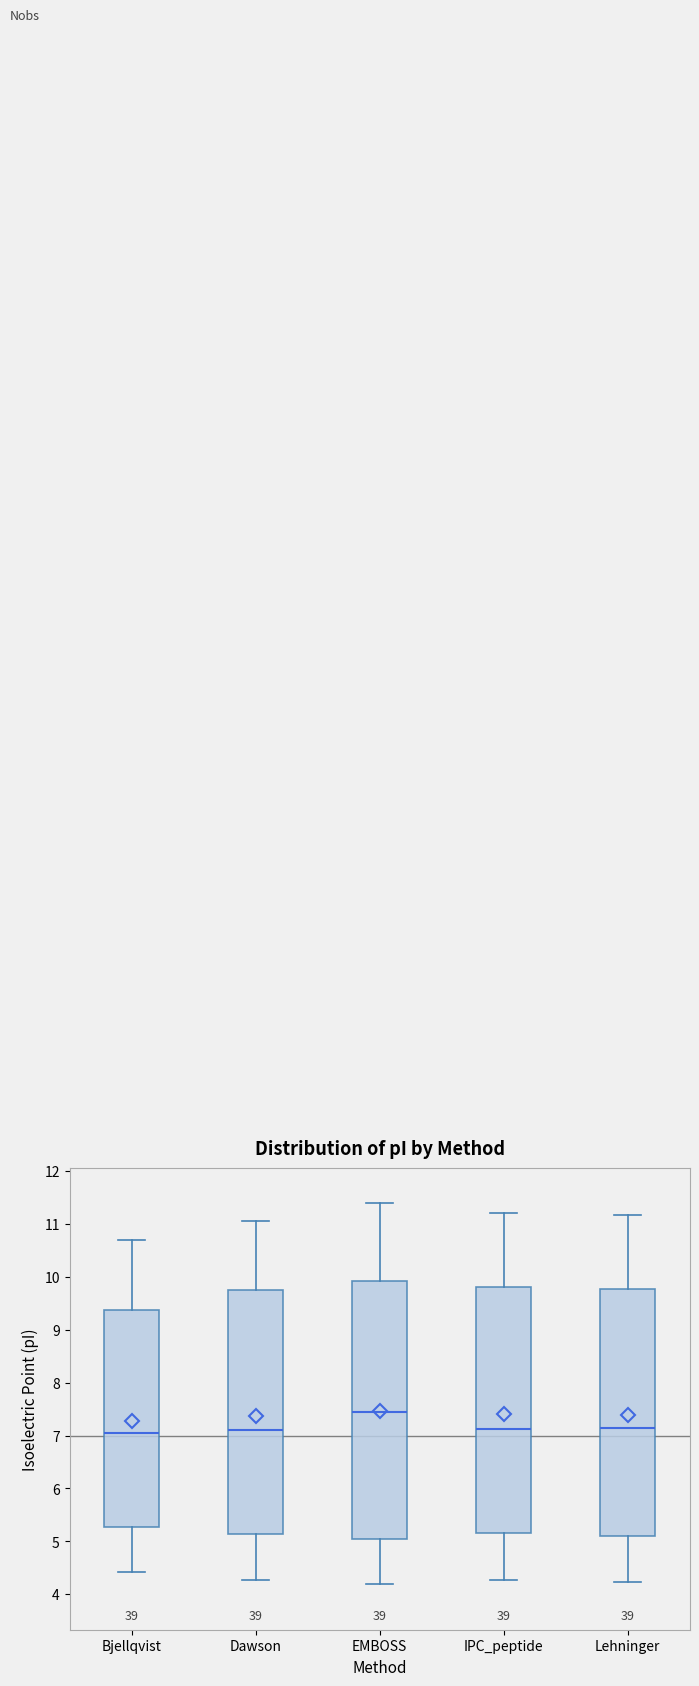

Which box is the tallest, from its lower edge to its upper edge?

EMBOSS